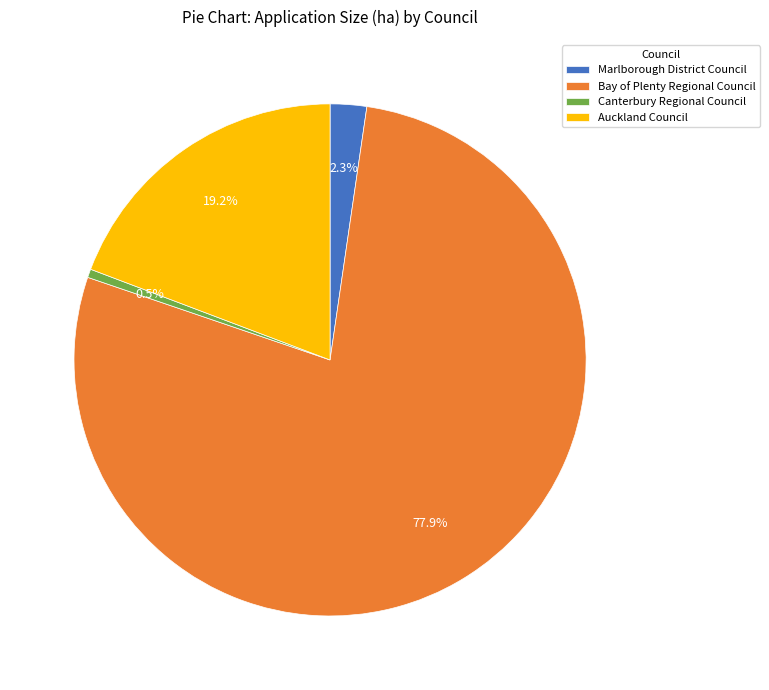

Rank the categories by value from highest to lowest.

Bay of Plenty Regional Council, Auckland Council, Marlborough District Council, Canterbury Regional Council